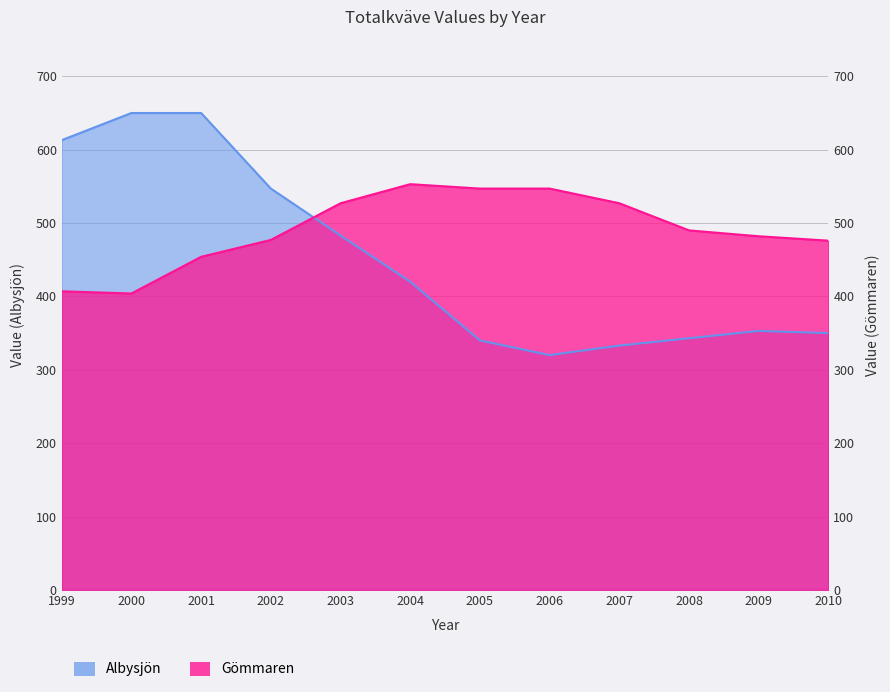

True or false: Albysjön has a value of 225 at 2007.

False